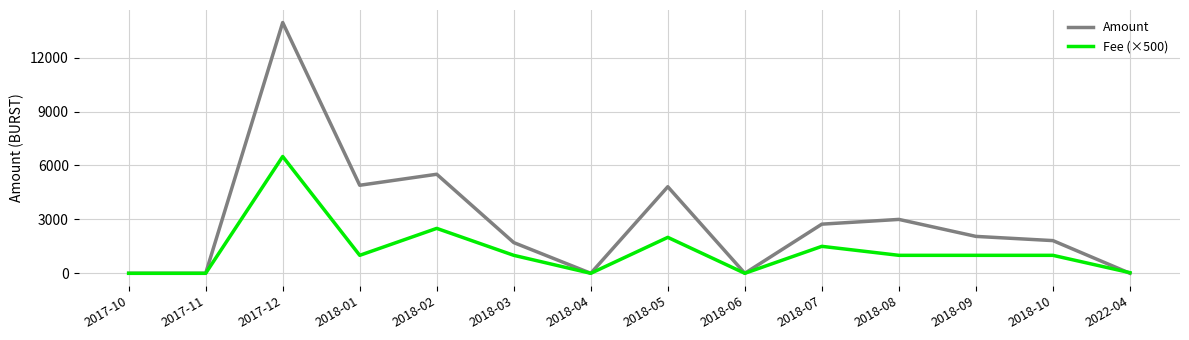

What is the average value of the Amount series?

2893